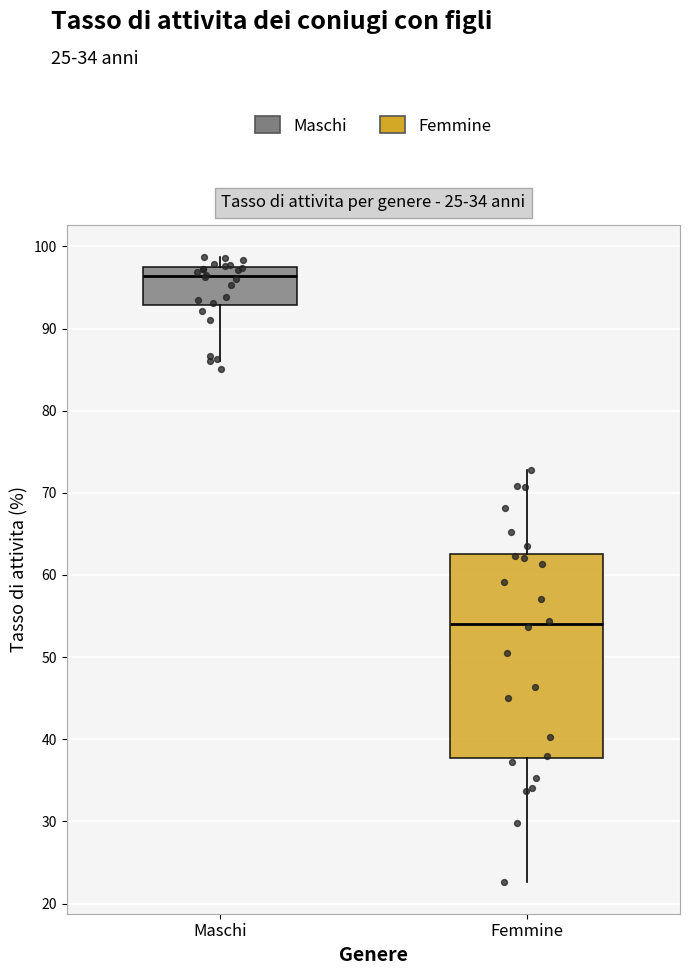

Reading left to right, transcribe this box plot: for each box, give where its median line is, the range the box spans, and where its two whiskers end, as read against the y-axis. The values are not printed on the chart, so give them approximately, as read against the axis.

Maschi: median 96, box 93 to 97, whiskers 86 to 99
Femmine: median 54, box 38 to 63, whiskers 23 to 73